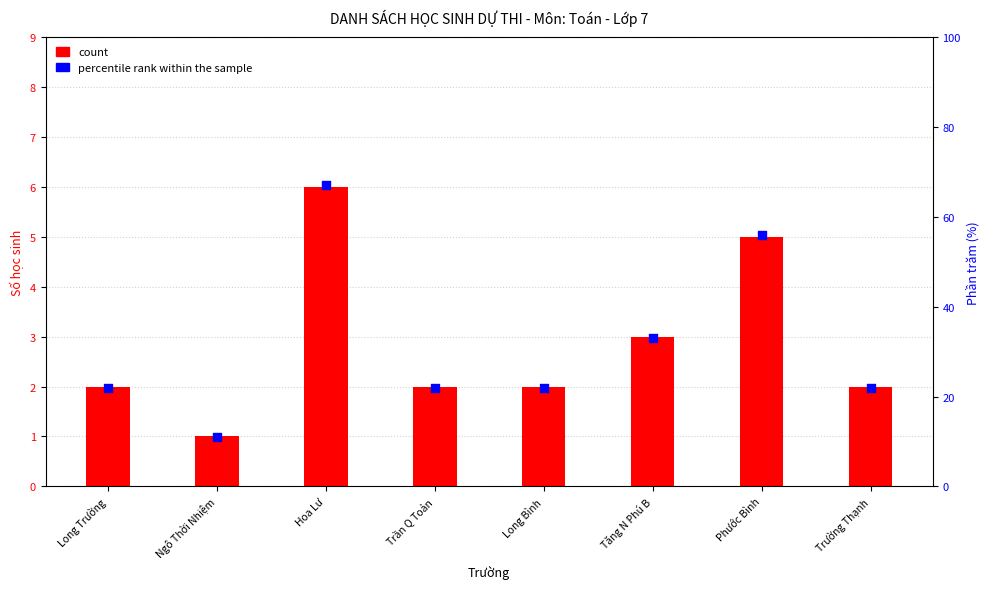

Which series contains the highest Y value?

percentile rank within the sample